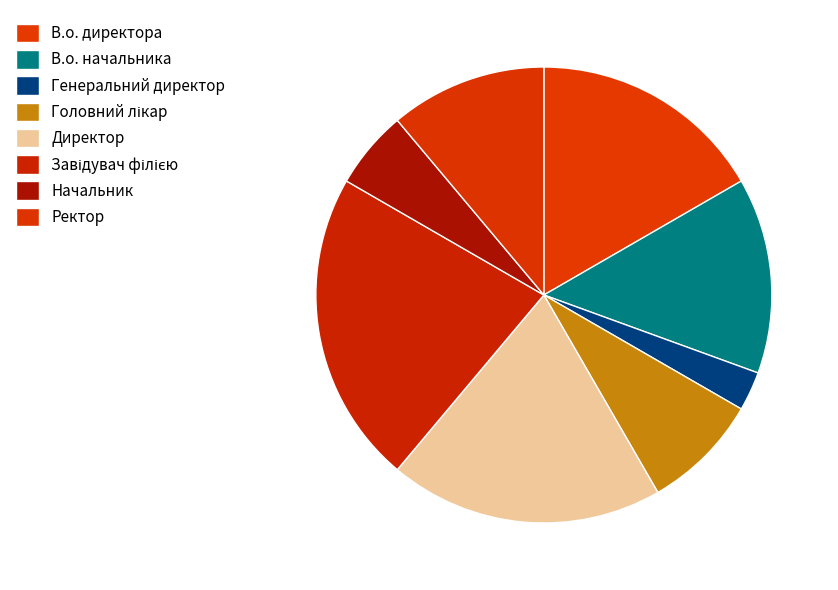

Do Ректор and Начальник together represent more than half of the pie?

No